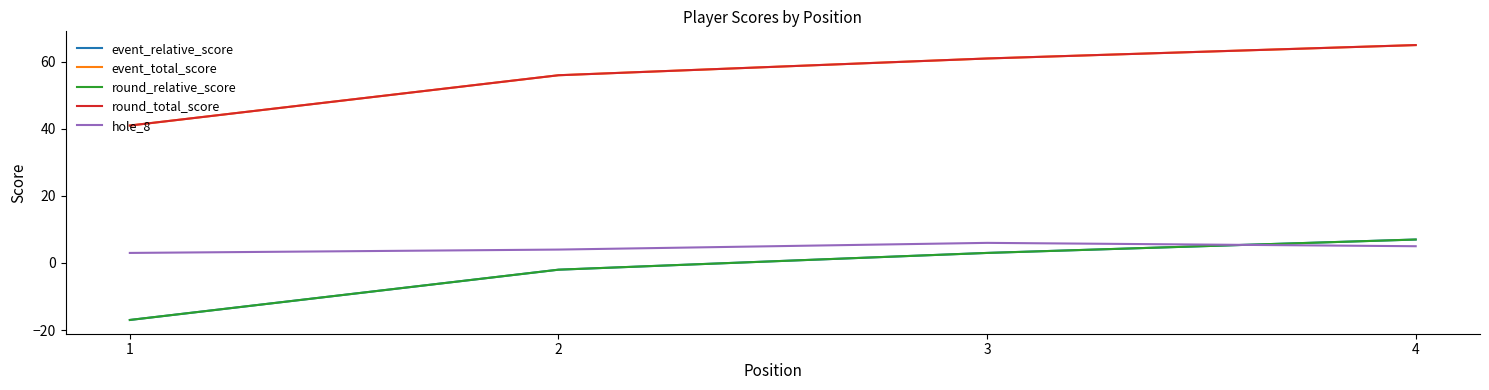

What is the value of the round_total_score point at the 2nd from the left?

56